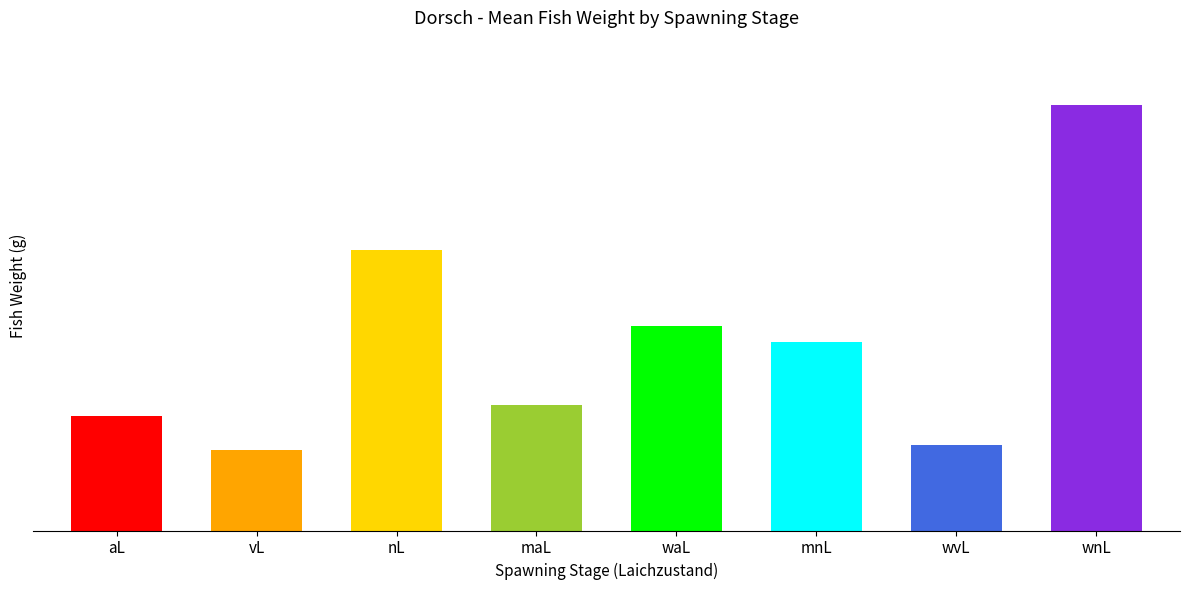

What is the sum of the Gewicht (g) values at nL and wvL?

3850